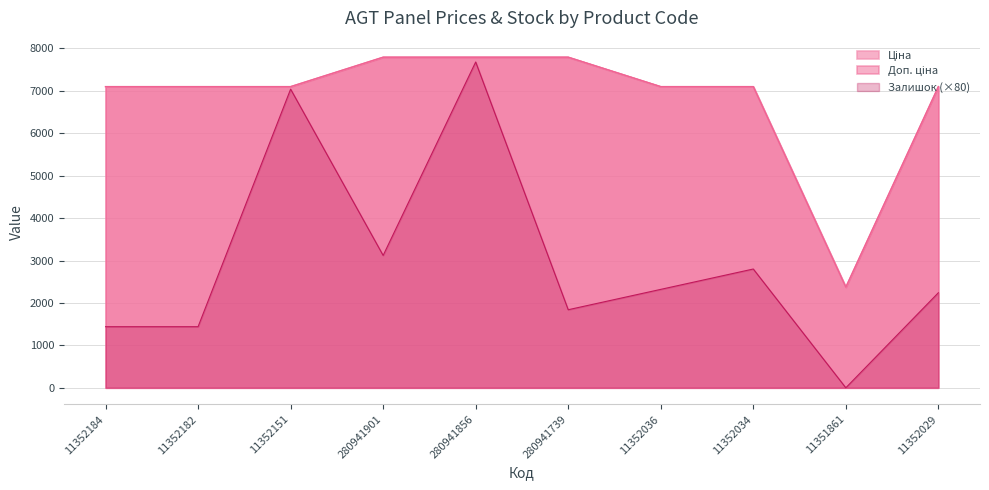

What is the value of the Залишок point at the 7th from the left?

2320.0